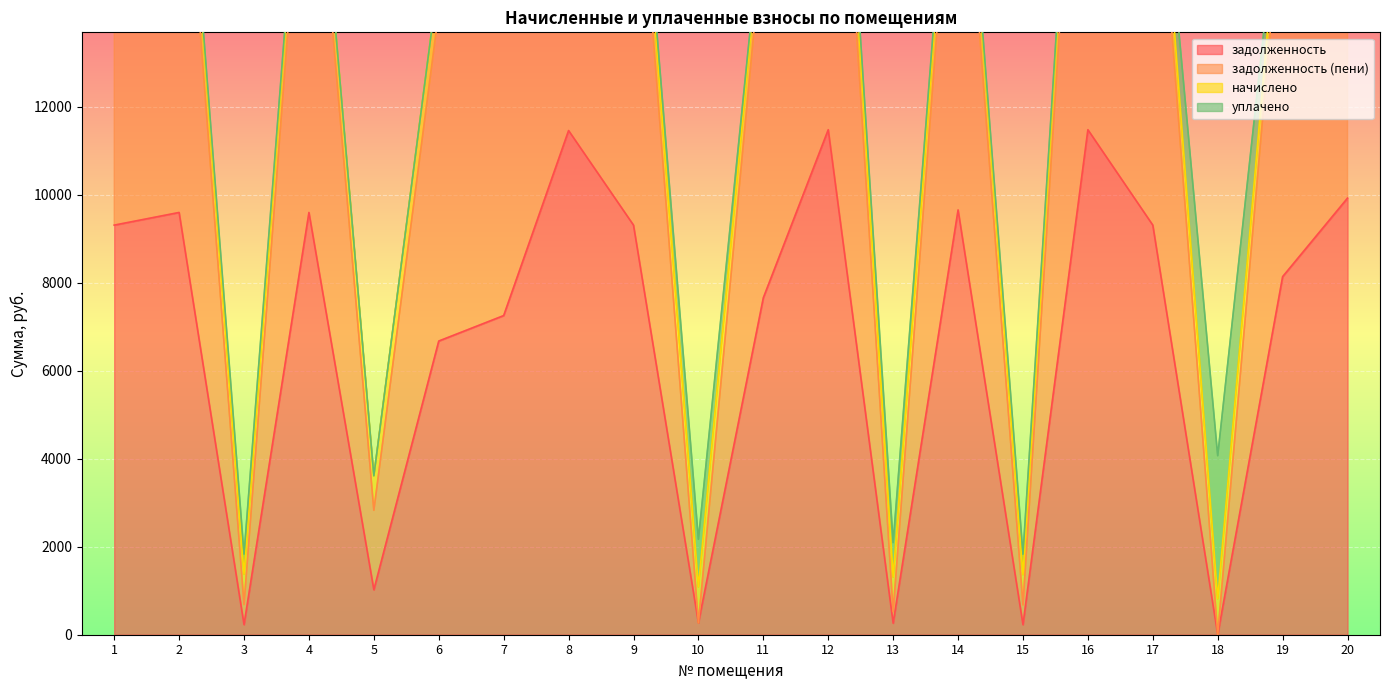

What is the highest value of the задолженность series?

11481.6